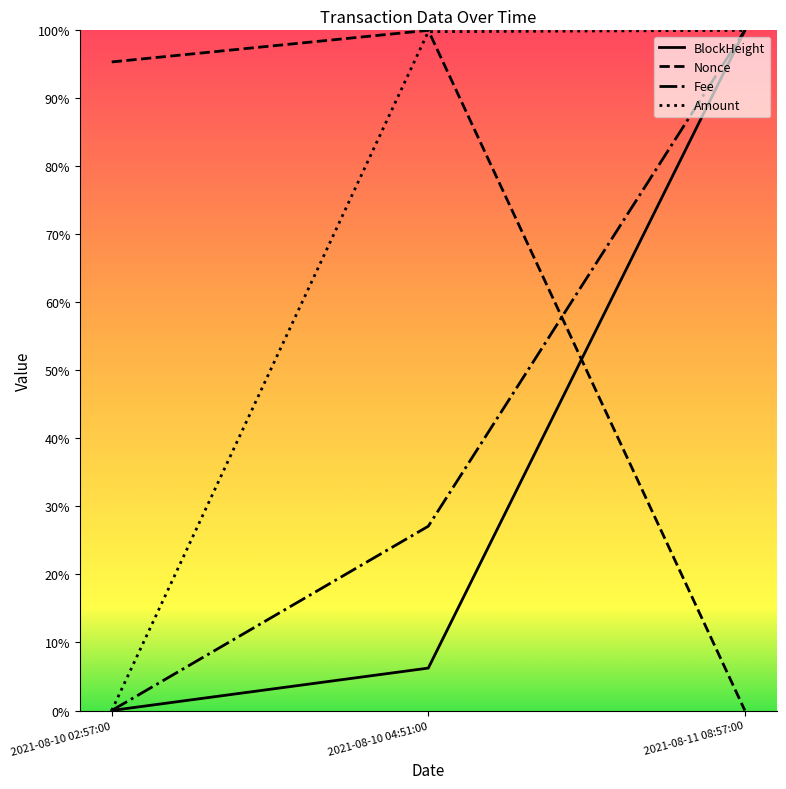

What is the difference between the highest and lowest values at 2021-08-11 08:57:00?

100.0